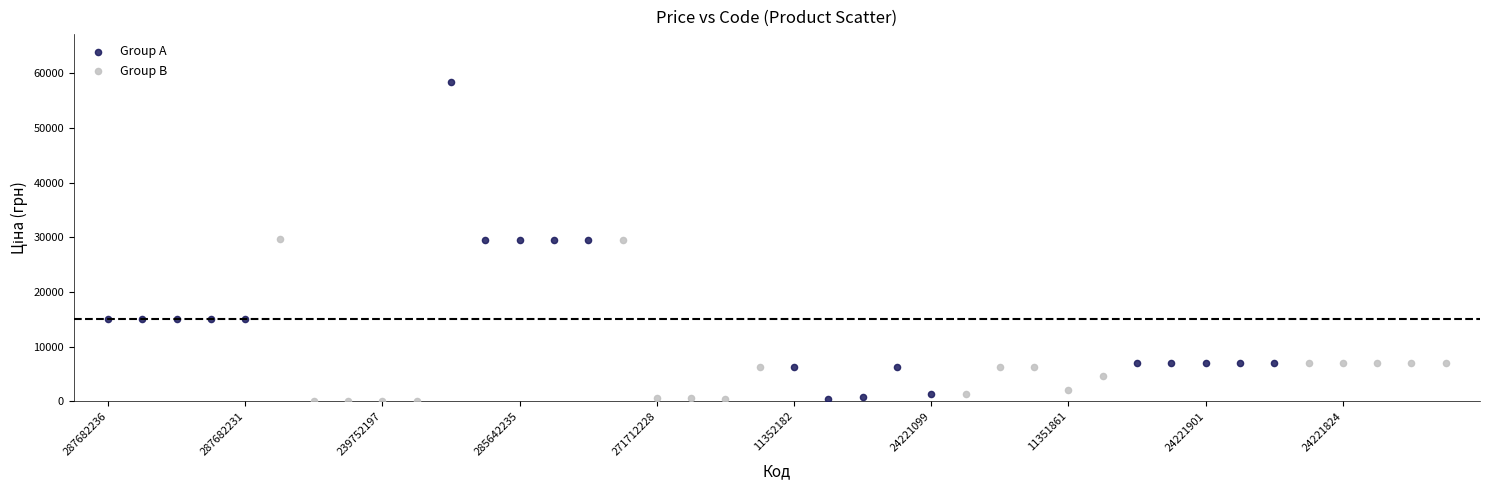

Which series reaches the maximum Y coordinate?

Group A